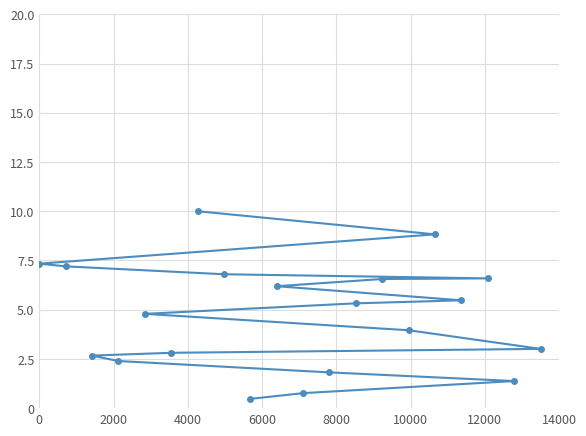

What is the difference between the maximum and minimum values?

9.5